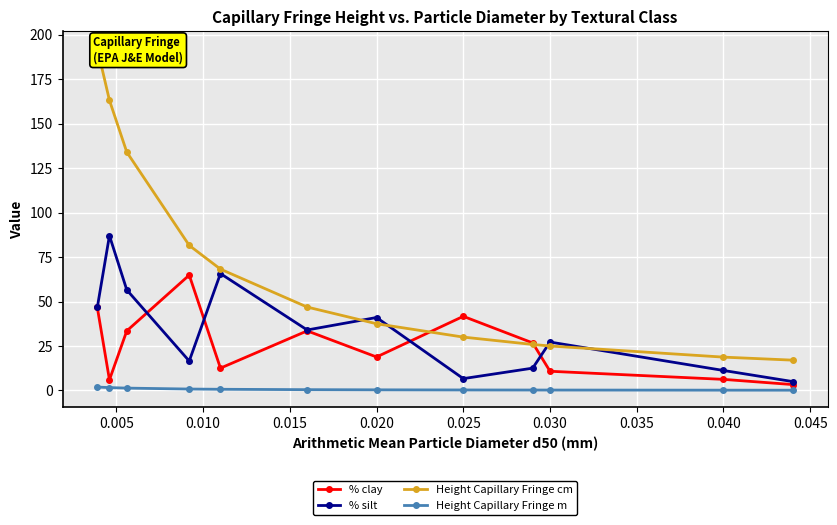

What is the average value of the % silt series?

34.2